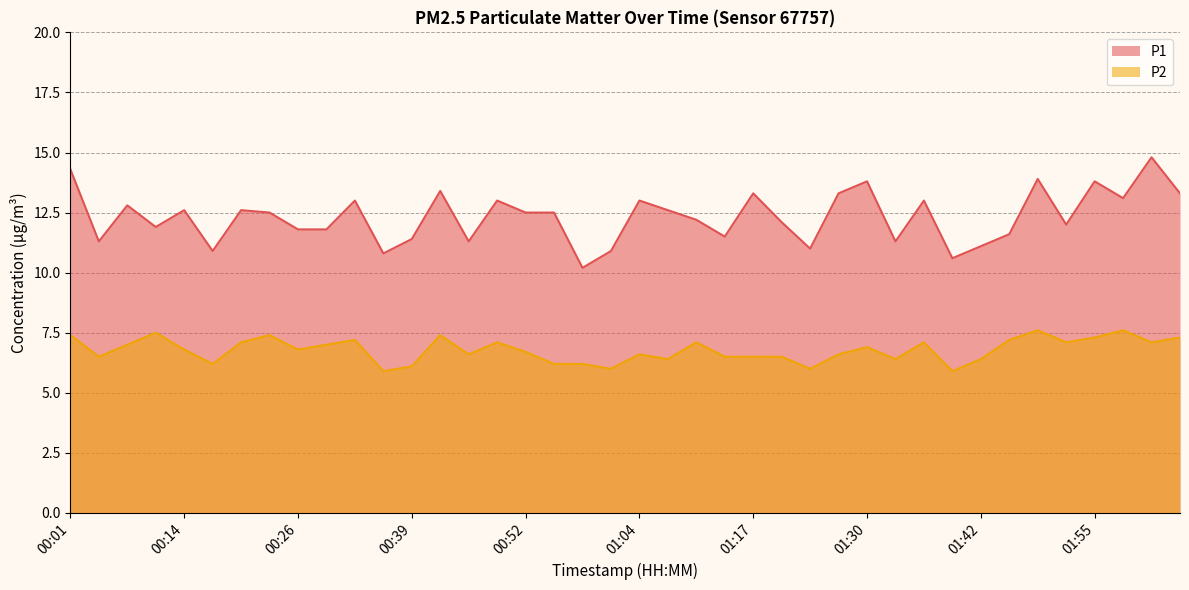

True or false: P1 and P2 cross at least once.

False